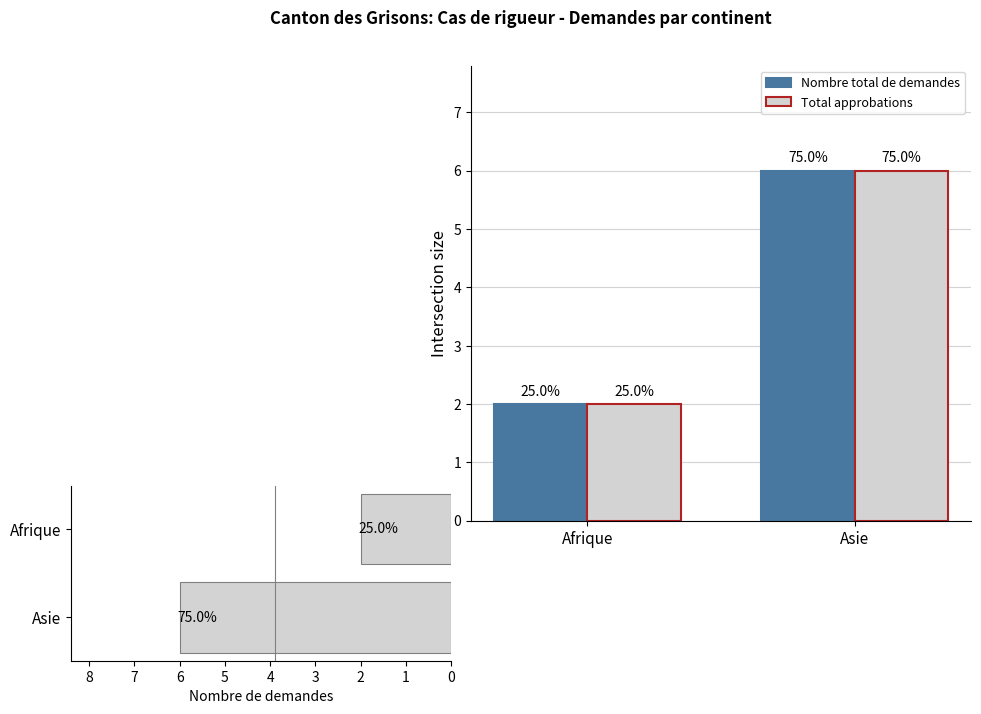

The value of Demandes par continent at Afrique is 3. True or false?

False